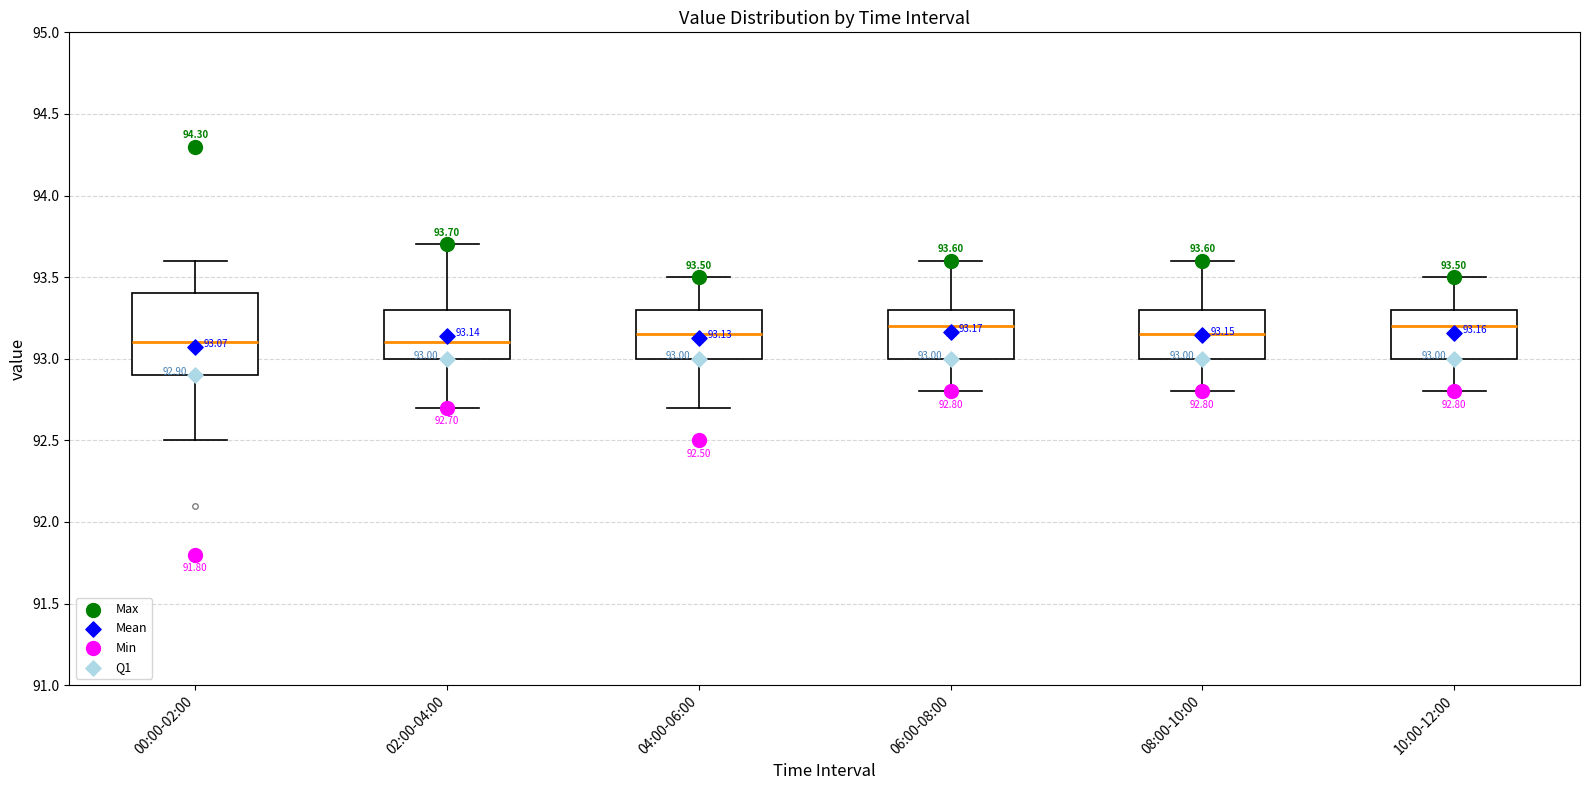

Which box is the tallest, from its lower edge to its upper edge?

00:00-02:00